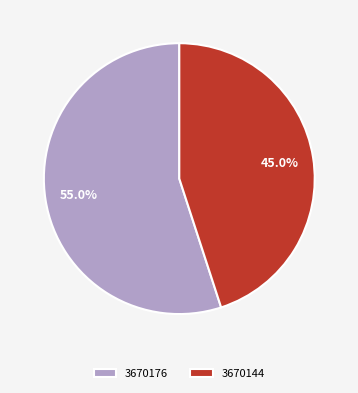

How many segments does this pie chart have?

2